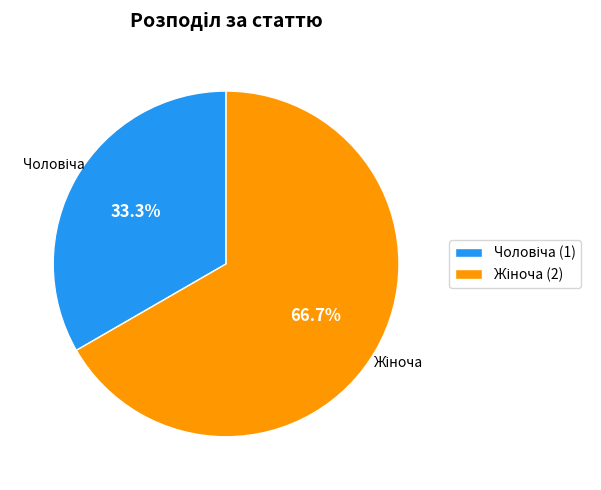

Is there a majority slice in this chart?

Yes